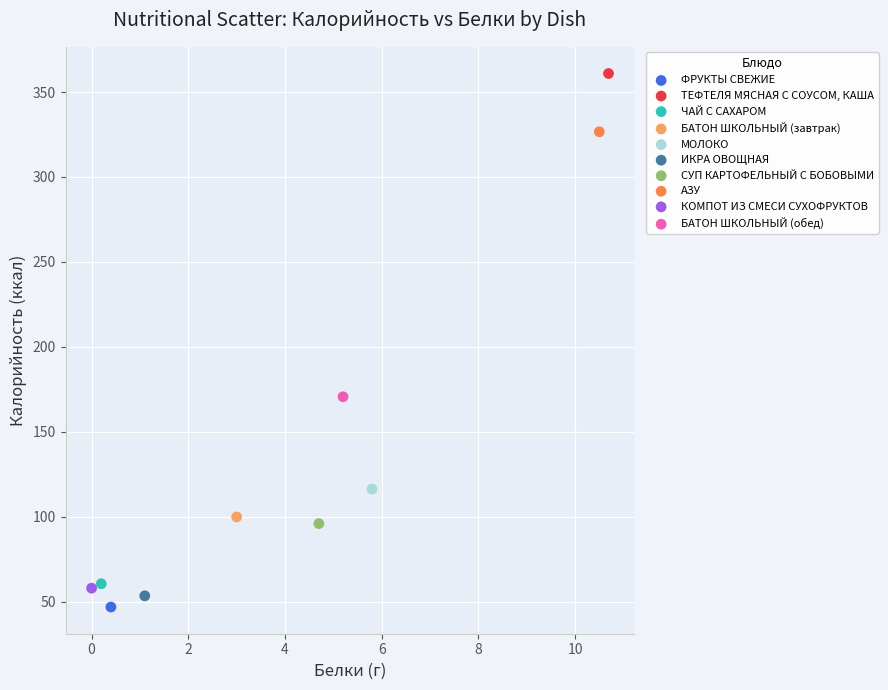

What are all the series names shown in the legend?

ФРУКТЫ СВЕЖИЕ, ТЕФТЕЛЯ МЯСНАЯ С СОУСОМ, КАША, ЧАЙ С САХАРОМ, БАТОН ШКОЛЬНЫЙ (завтрак), МОЛОКО, ИКРА ОВОЩНАЯ, СУП КАРТОФЕЛЬНЫЙ С БОБОВЫМИ, АЗУ, КОМПОТ ИЗ СМЕСИ СУХОФРУКТОВ, БАТОН ШКОЛЬНЫЙ (обед)